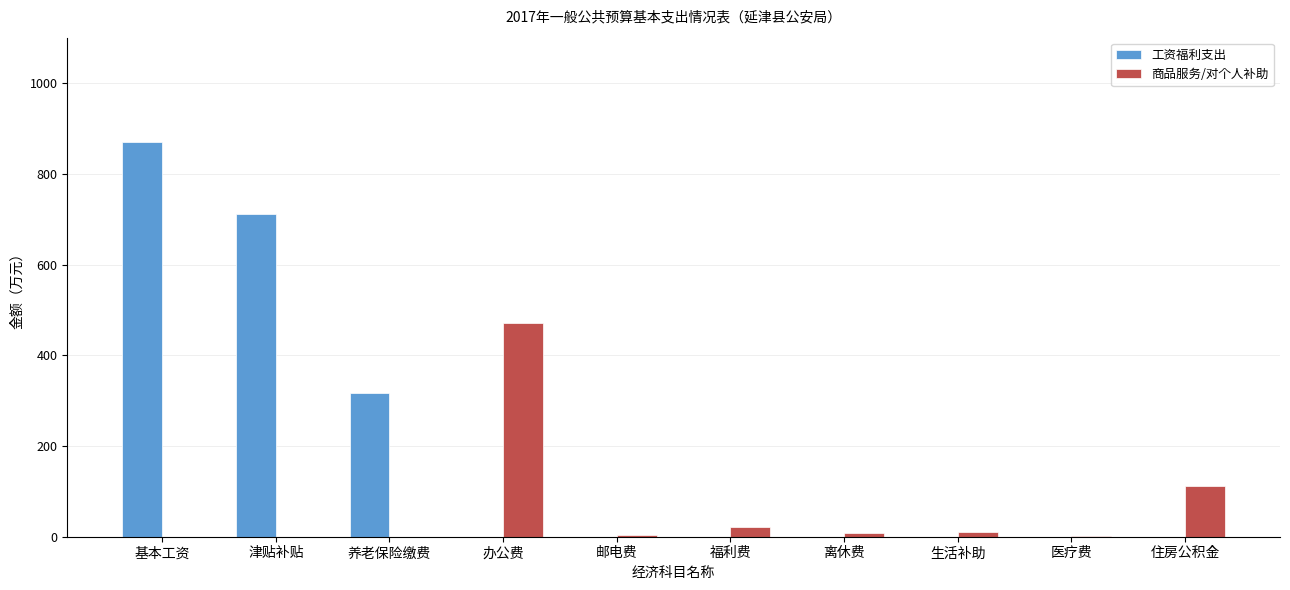

What is the greatest value displayed?

869.3